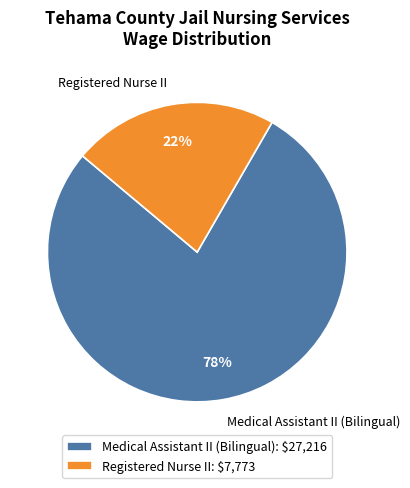

Does Registered Nurse II represent more than half of the total?

No